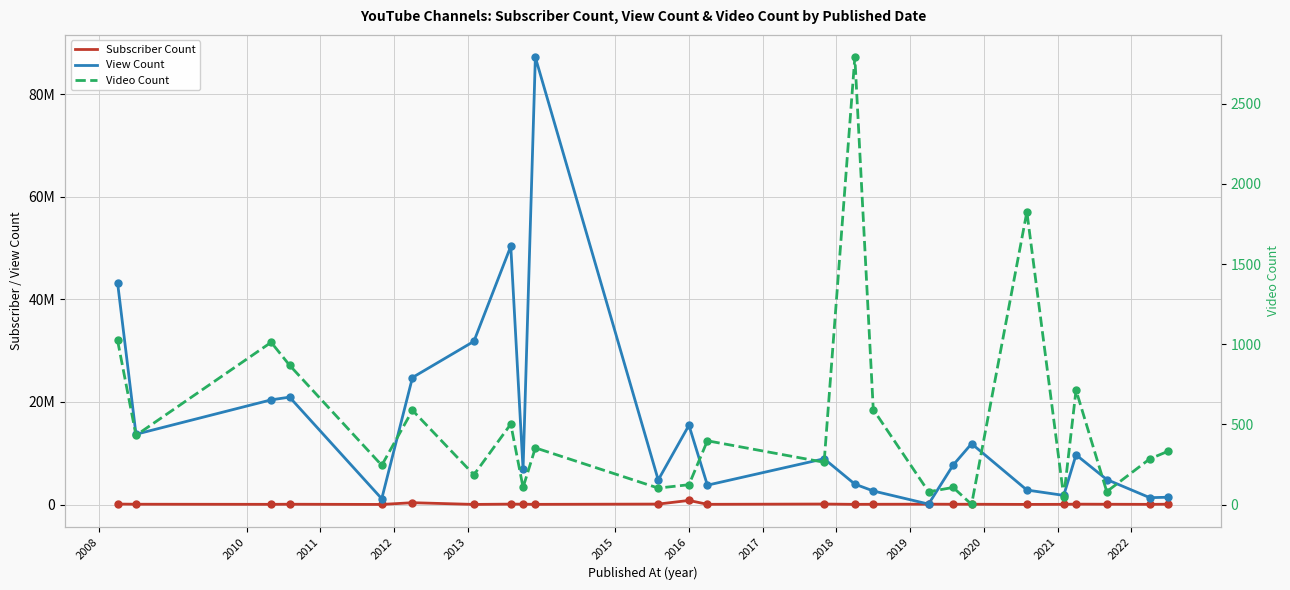

At how many categories does at least one series exceed 16306224?

7